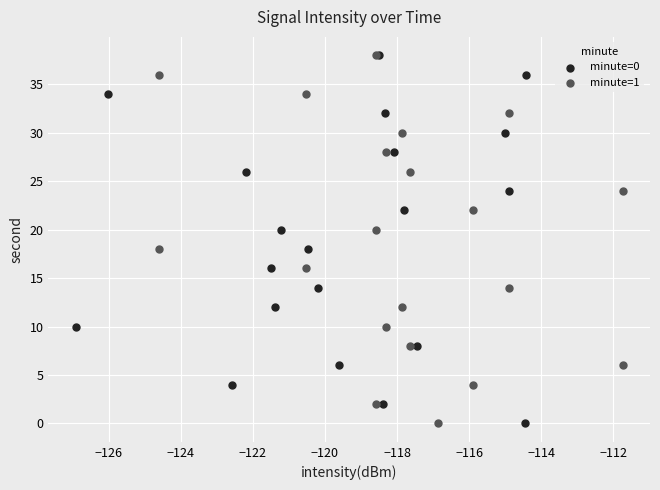

What are all the series names shown in the legend?

minute=0, minute=1